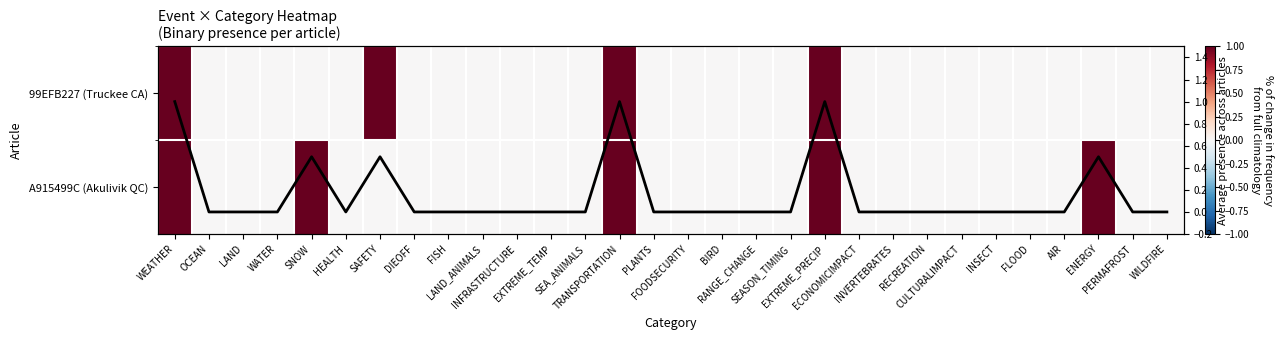

Between ENERGY and SEA_ANIMALS, which is larger?

ENERGY